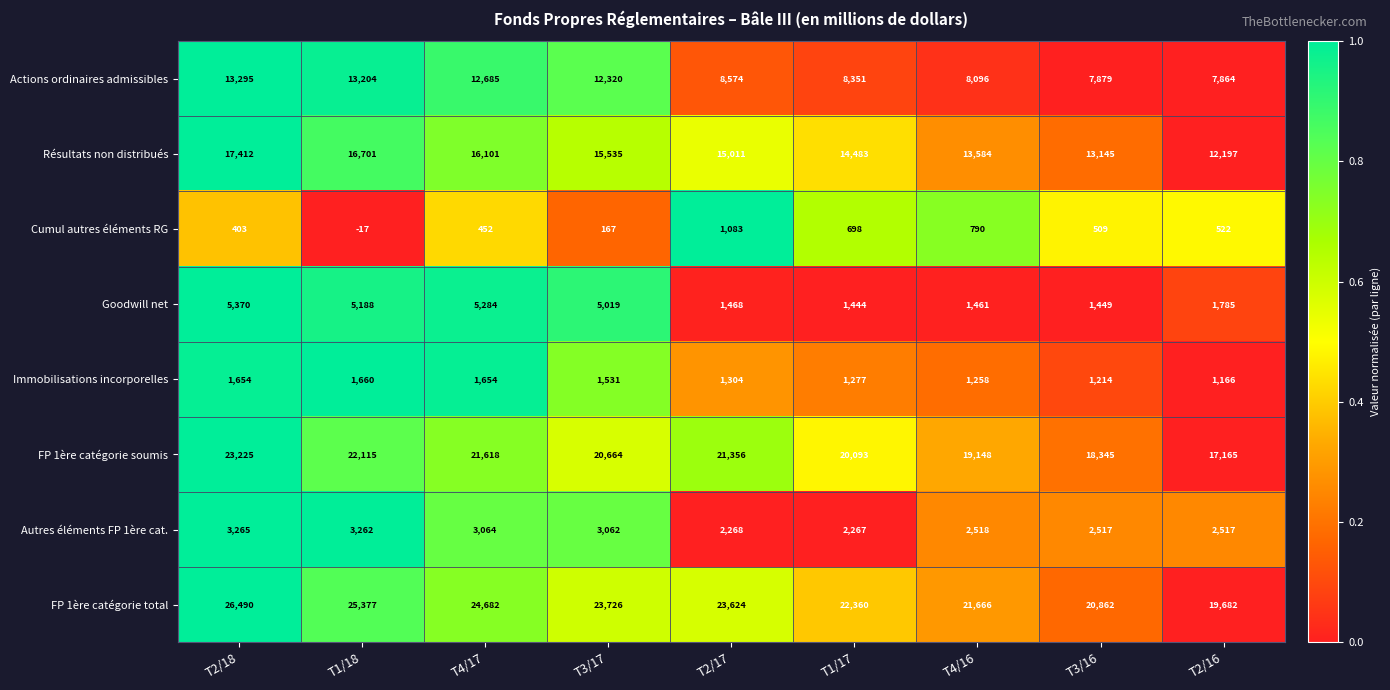

Count the number of categories in the chart.

9